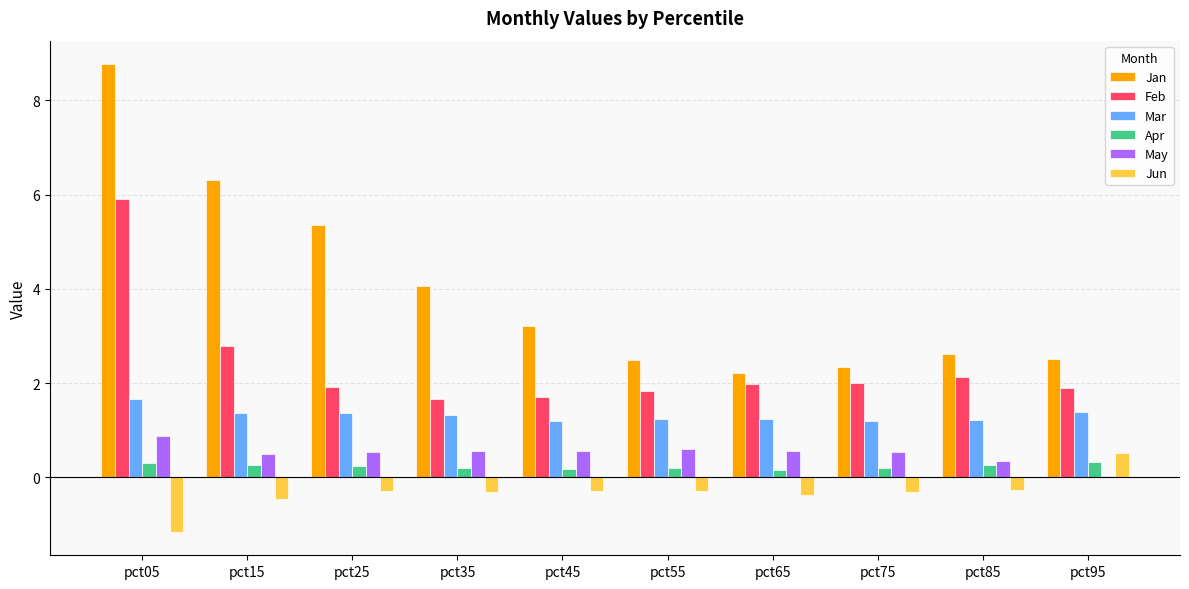

What is the sum of the May values at pct35 and pct95?

0.6